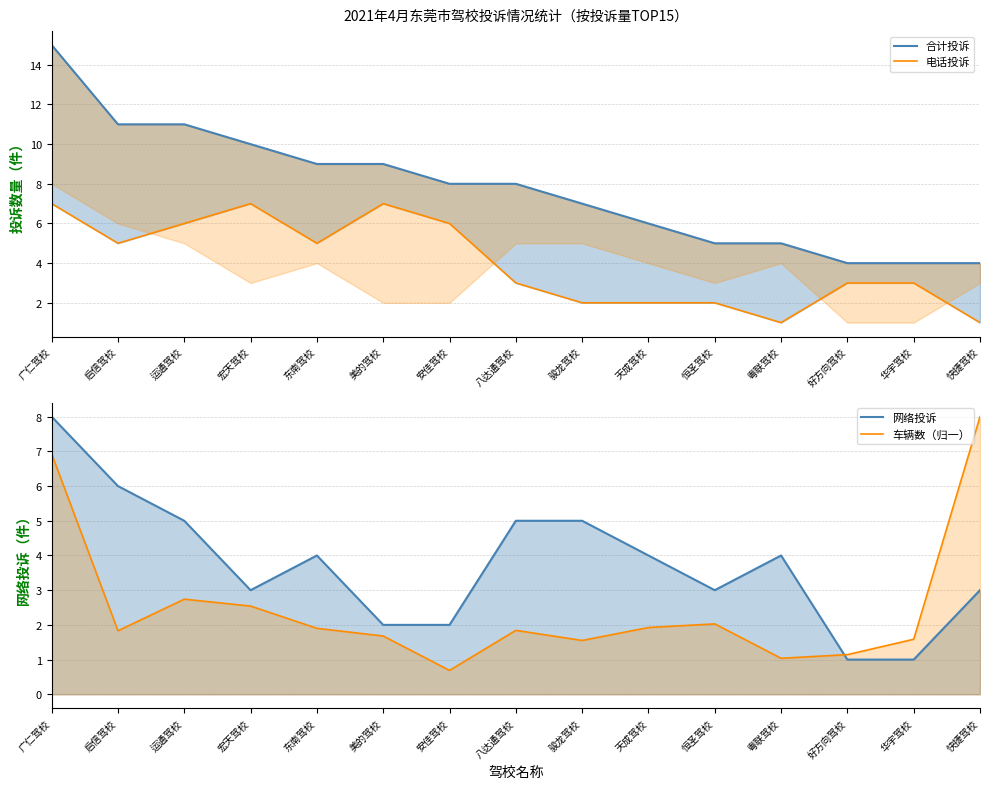

The value of 车辆数（归一） at 东南驾校 is 1.9. True or false?

True